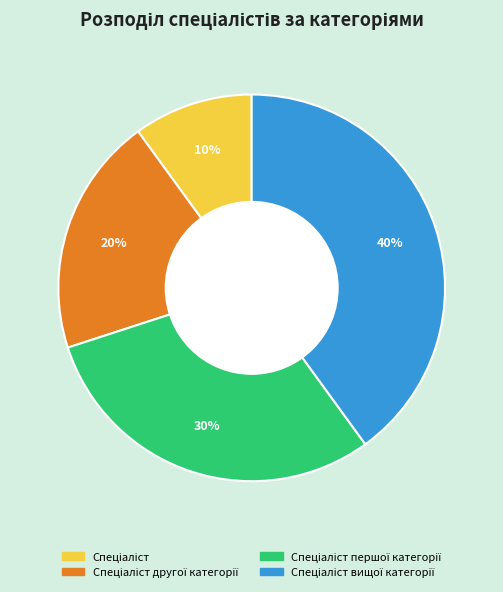

Is there any slice that represents more than half of the pie?

No